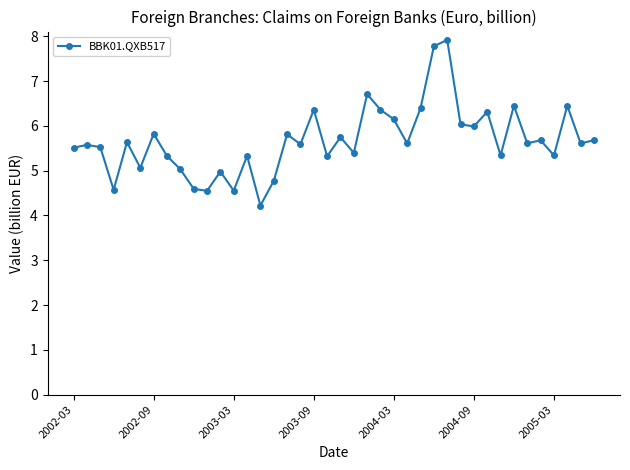

What is the minimum value shown in the chart?

4.2